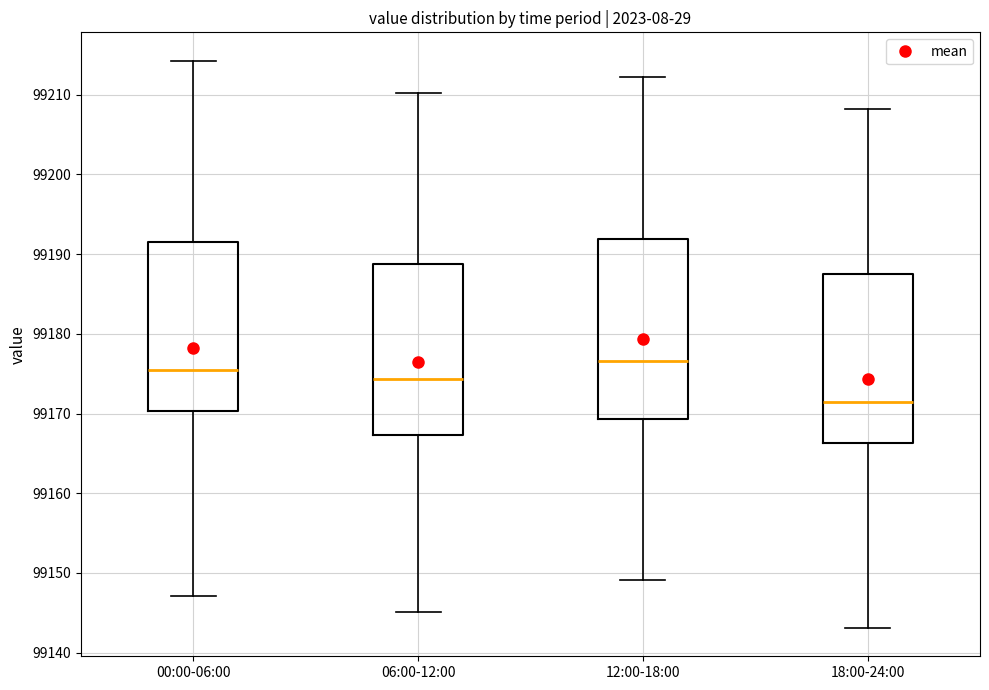

Reading left to right, read every box against the y-axis: the position of its median line, the range the box covers, and the ends of its whiskers. The values are not printed on the chart, so give them approximately, as read against the axis.

00:00-06:00: median 99175, box 99170 to 99192, whiskers 99147 to 99214
06:00-12:00: median 99174, box 99167 to 99189, whiskers 99145 to 99210
12:00-18:00: median 99177, box 99169 to 99192, whiskers 99149 to 99212
18:00-24:00: median 99171, box 99166 to 99188, whiskers 99143 to 99208